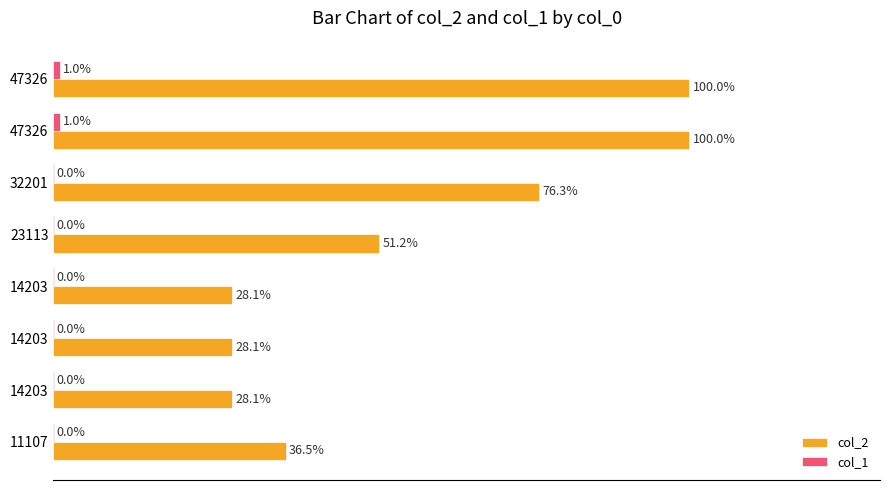

Reading right to left, what are all the values shown in this chart?

col_2: 100.0	100.0	76.3	51.2	28.1	28.1	28.1	36.5
col_1: 1.0	1.0	0.0	0.0	0.0	0.0	0.0	0.0